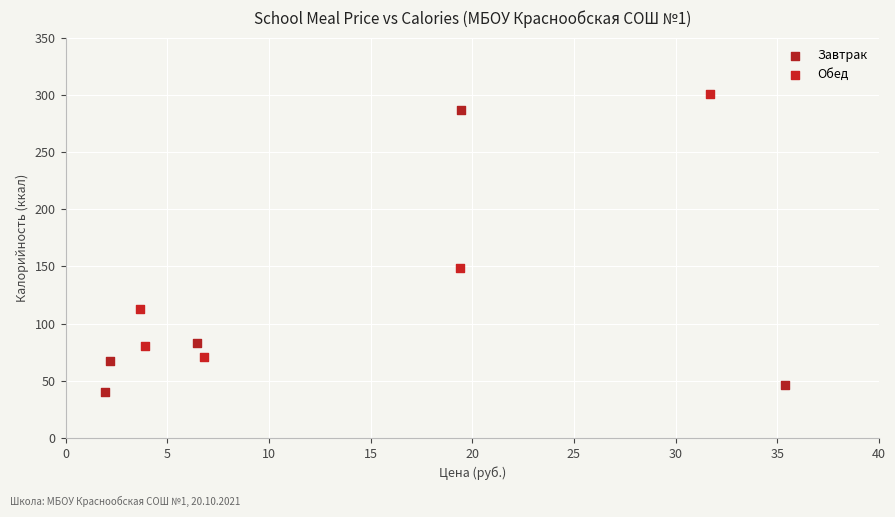

Which series reaches the minimum Y coordinate?

Завтрак